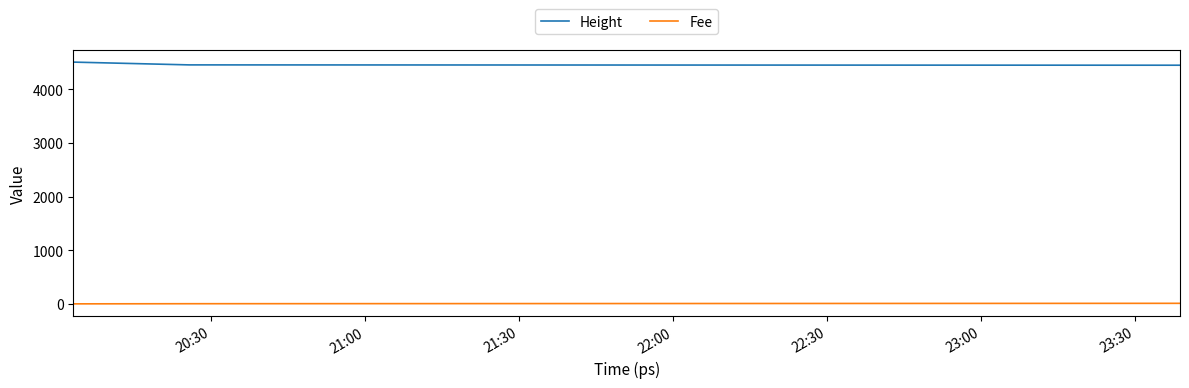

What is the average value of the Height series?

4472.3